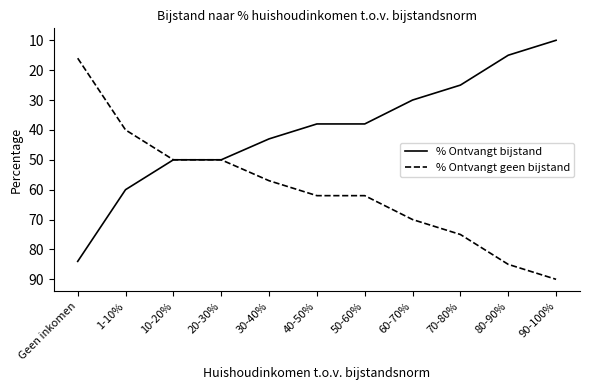

What position from the left is 80-90%?

10